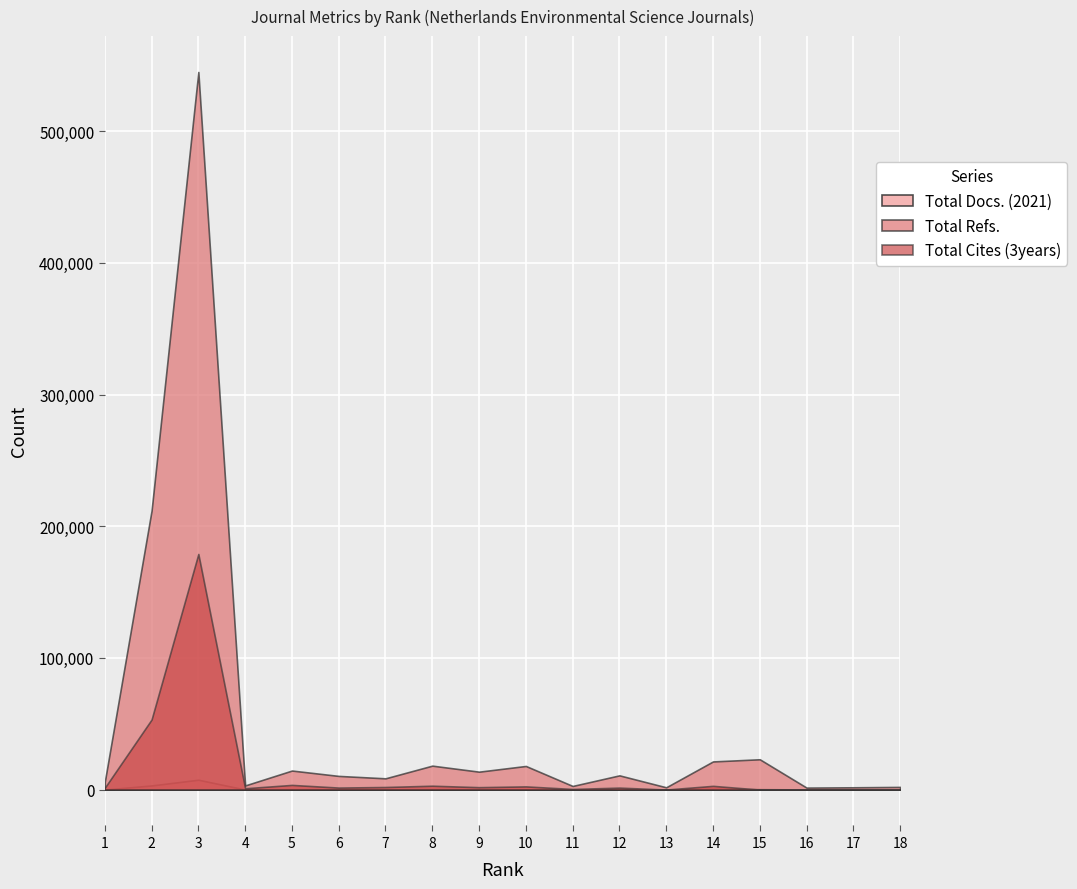

What are all the series names shown in the legend?

Total Docs. (2021), Total Refs., Total Cites (3years)